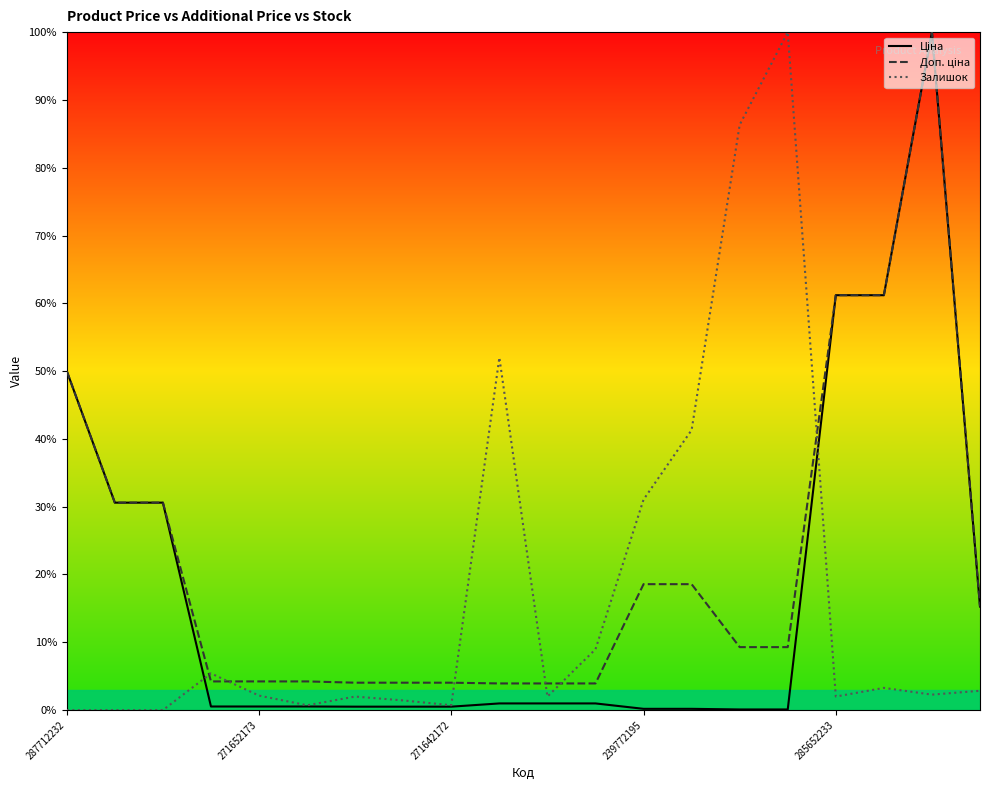

What is the minimum value for Доп. ціна?

3.9